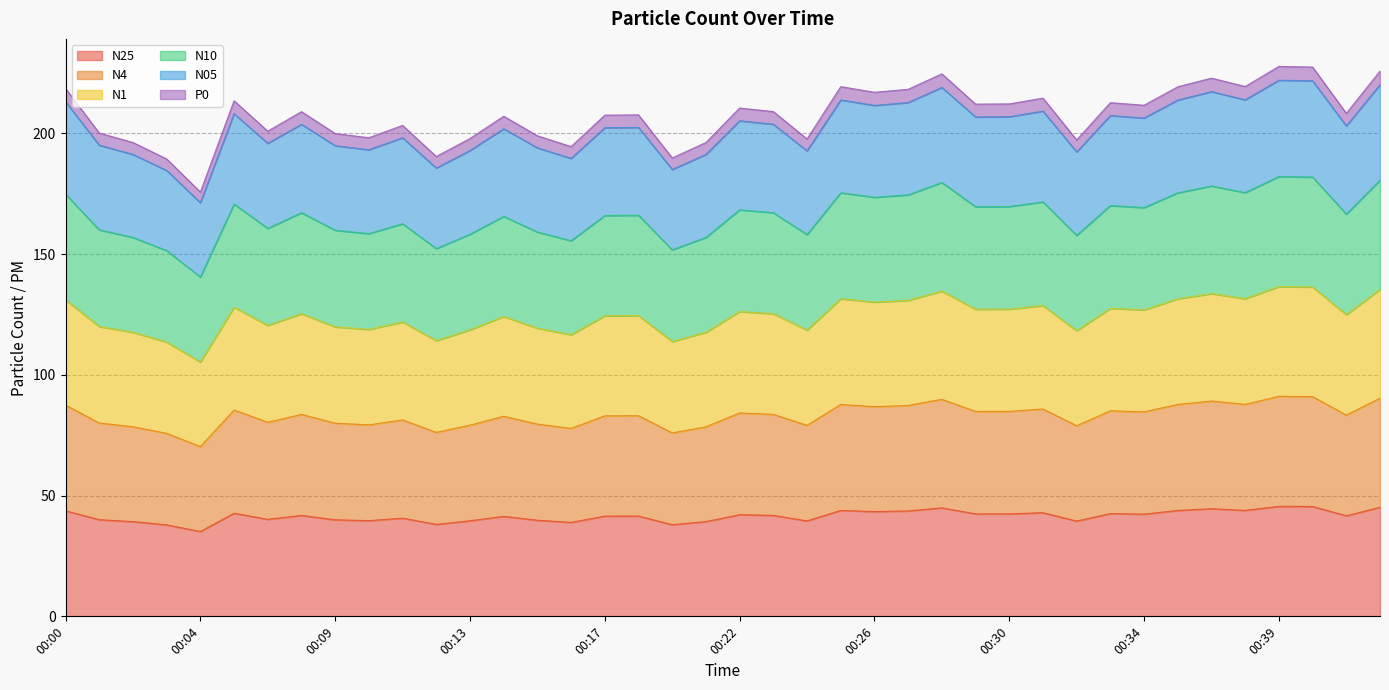

Which has a higher value, 00:01 or 00:14?

00:14